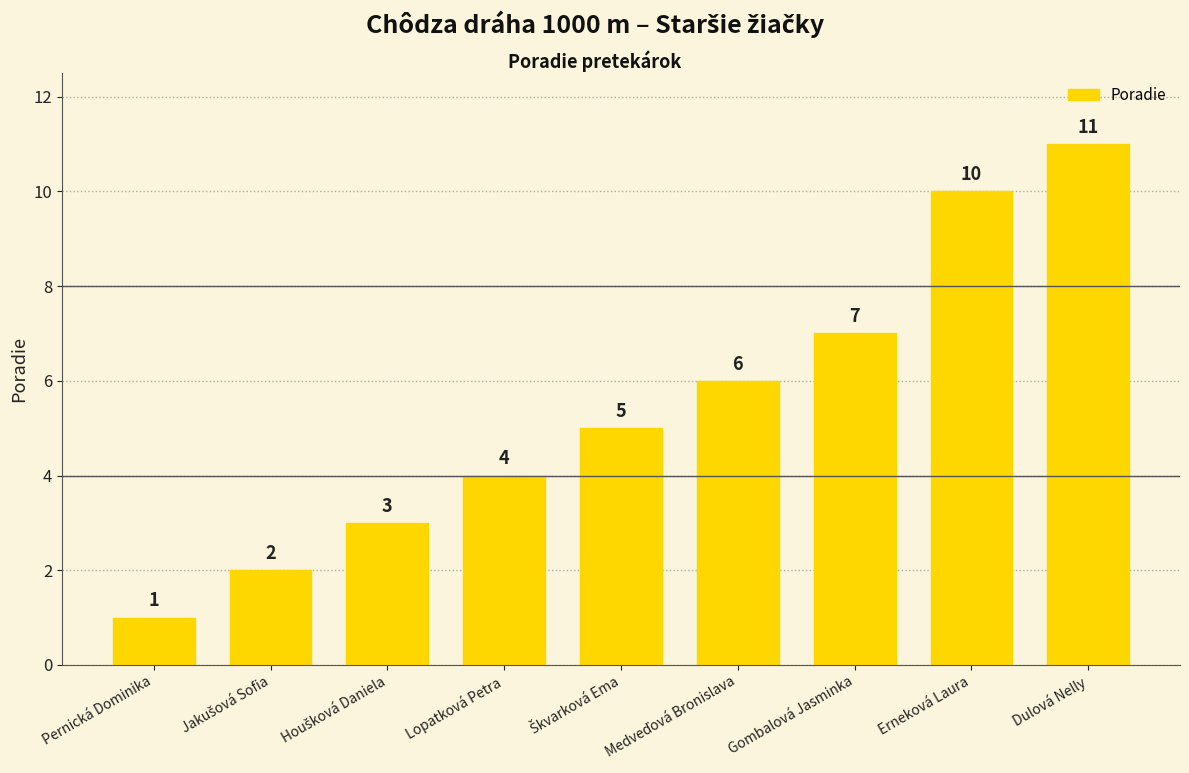

What is the label of the 8th bar from the left?

Erneková Laura